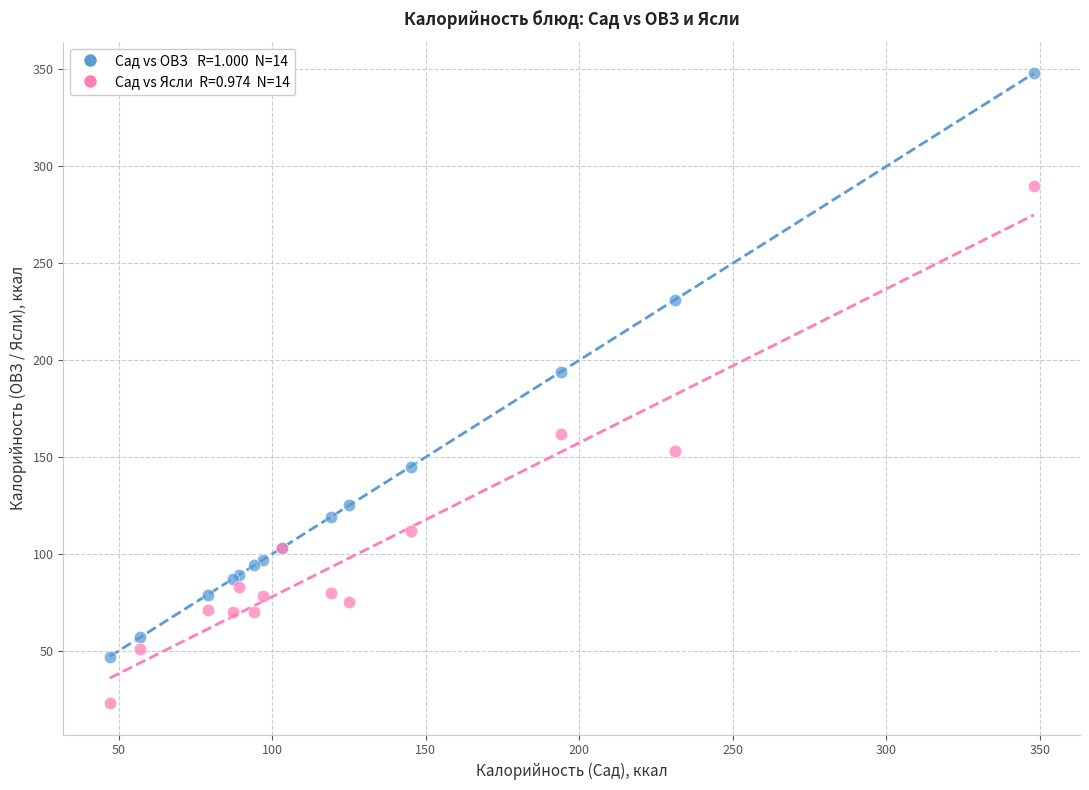

Across all series, what Y value is closest to 185?

194